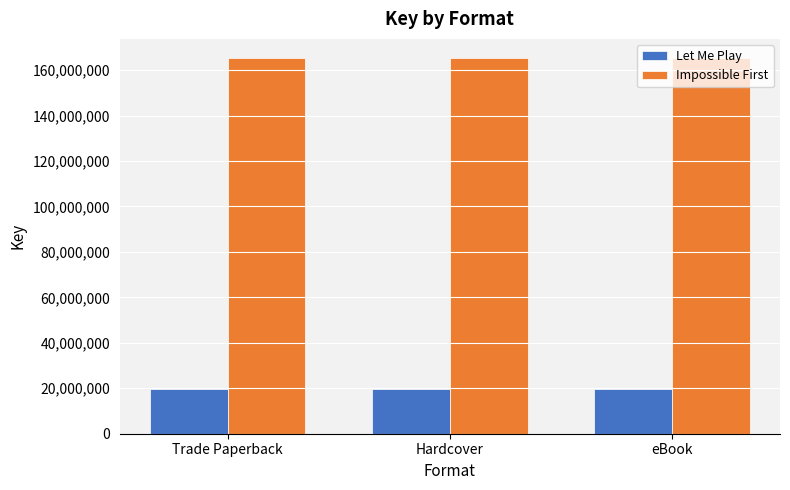

Rank the series by their average value, from lowest to highest.

Let Me Play, Impossible First